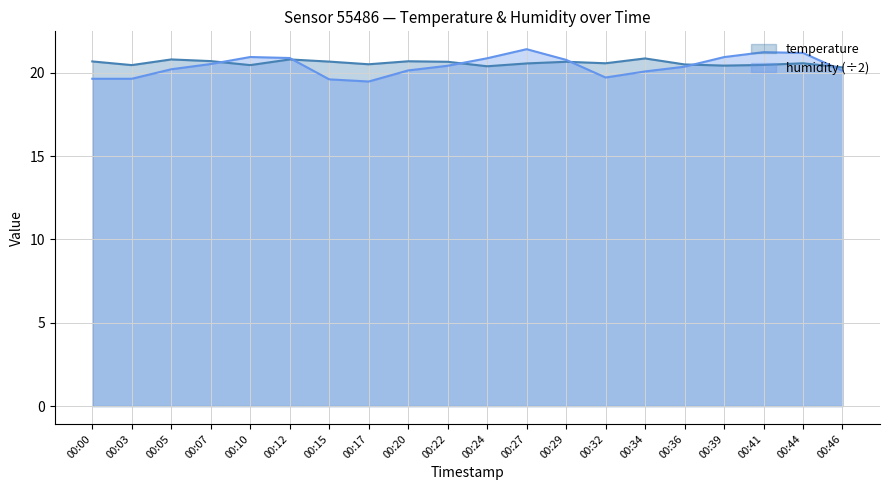

What is the difference between the temperature values at 00:17 and 00:22?

0.1